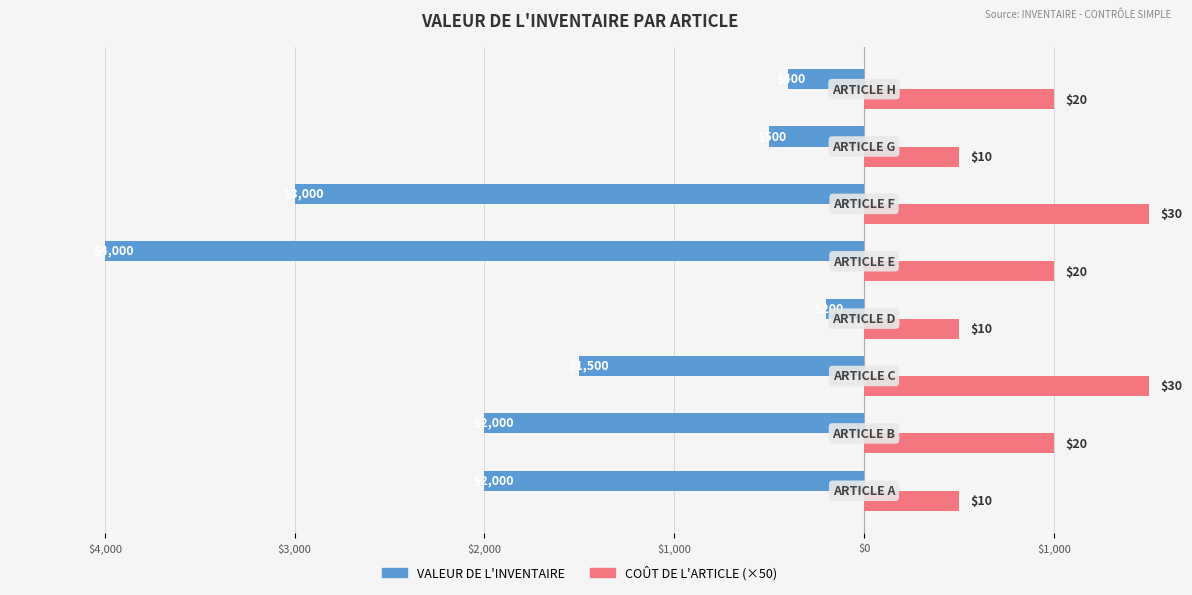

How many groups of bars are there?

8